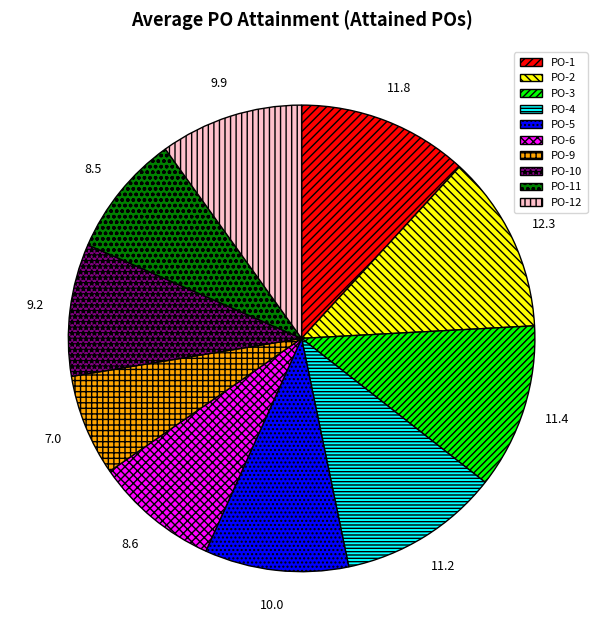

Between PO-2 and PO-12, which is larger?

PO-2